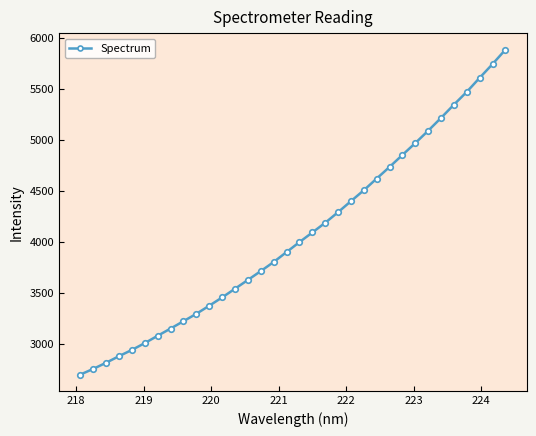

What is the value of the 18th point from the left?

3996.4